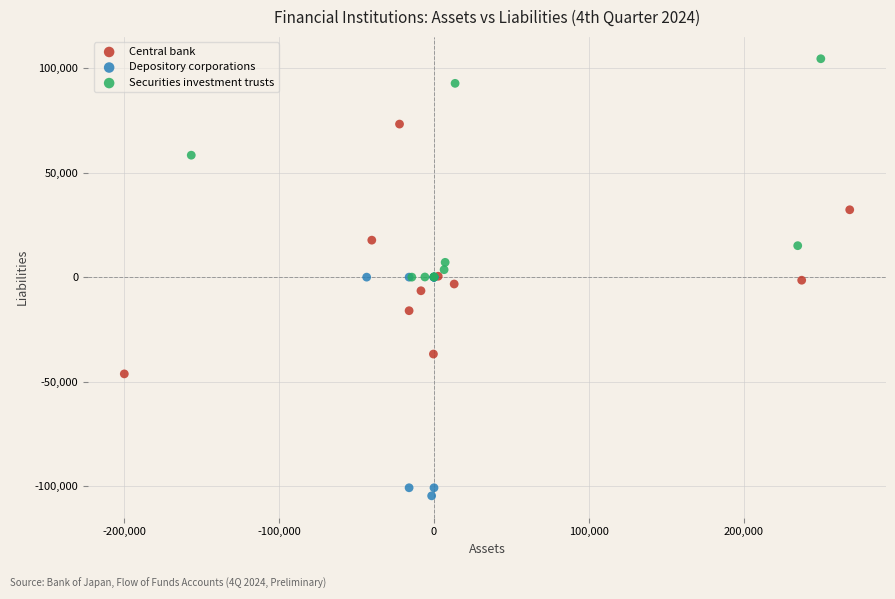

Which series reaches the maximum Y coordinate?

Securities investment trusts